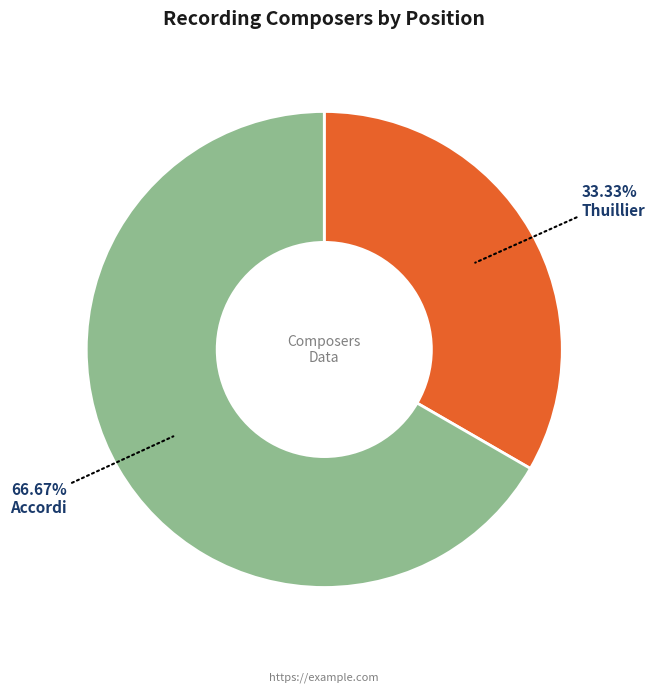

What percentage do Accordi and Thuillier together represent?

100.0%